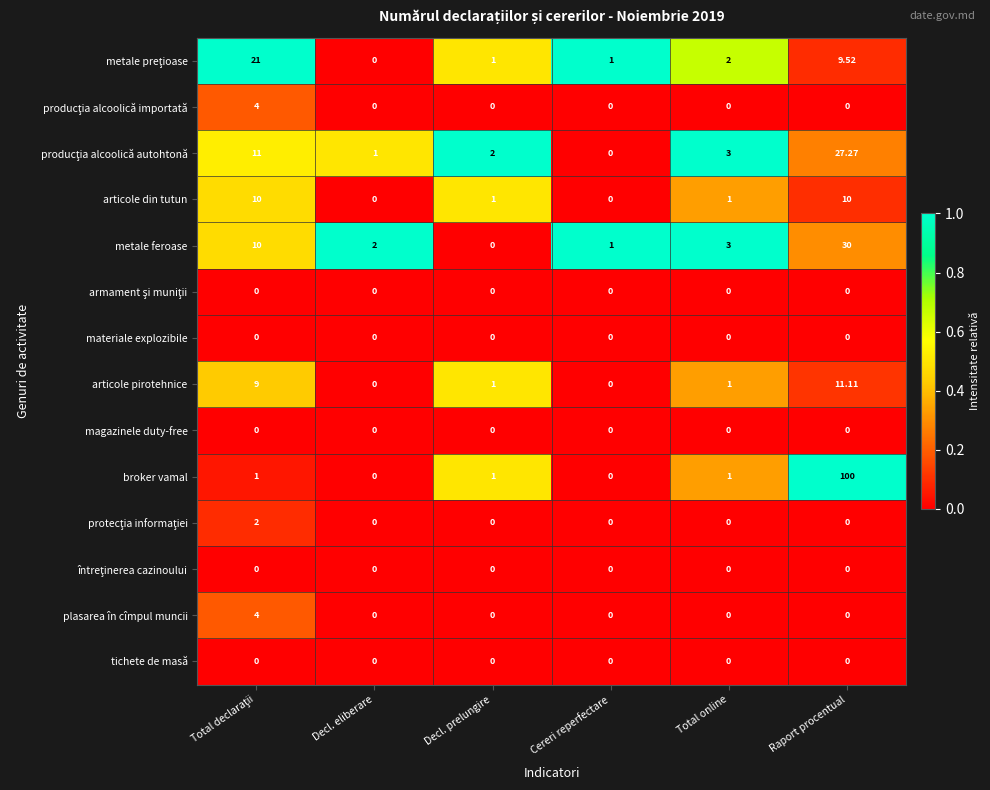

At which category does the chart reach its peak across all series?

Raport procentual